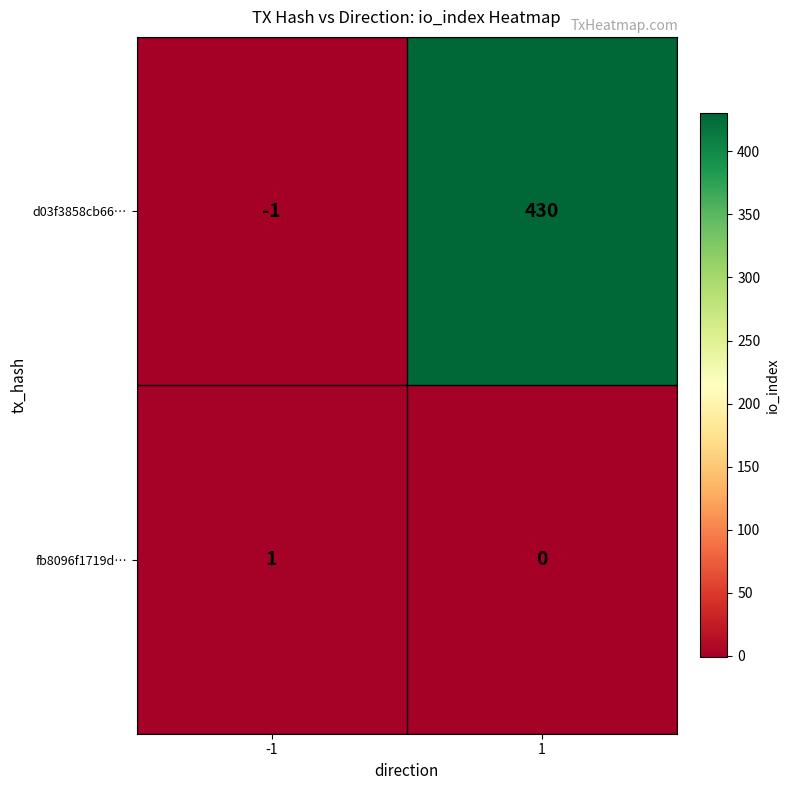

True or false: fb8096f1719d… has a value of 1 at 1.

False